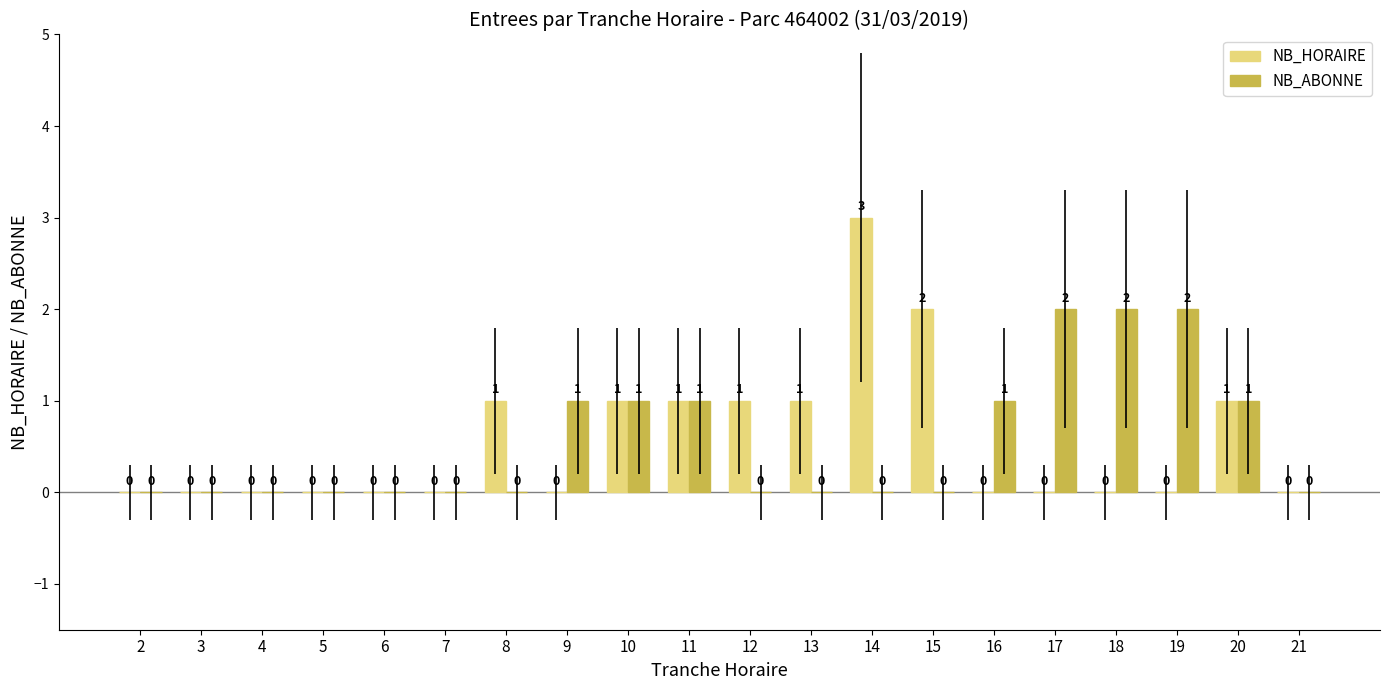

What are all the series names shown in the legend?

NB_HORAIRE, NB_ABONNE